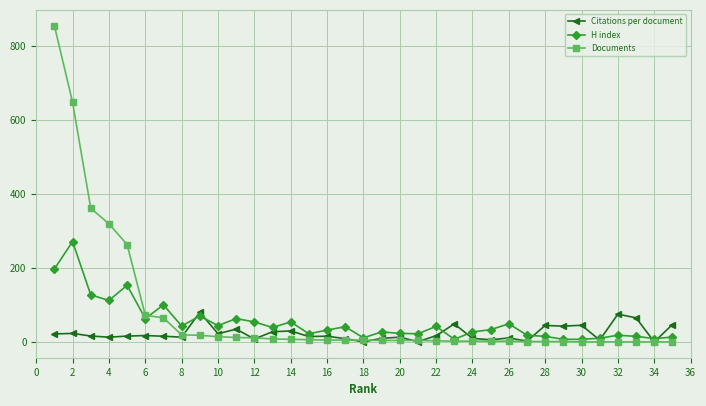

List the series in order of their peak value, lowest first.

Citations per document, H index, Documents